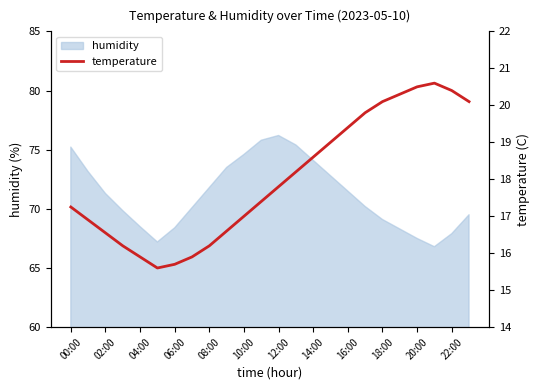

What is the average value?

18.0